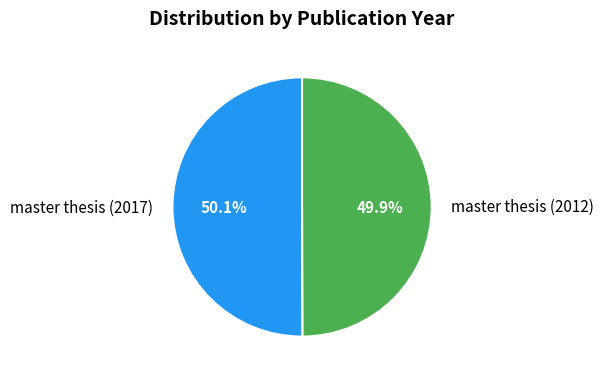

Is it true that master thesis (2012) is 50% of the pie?

True